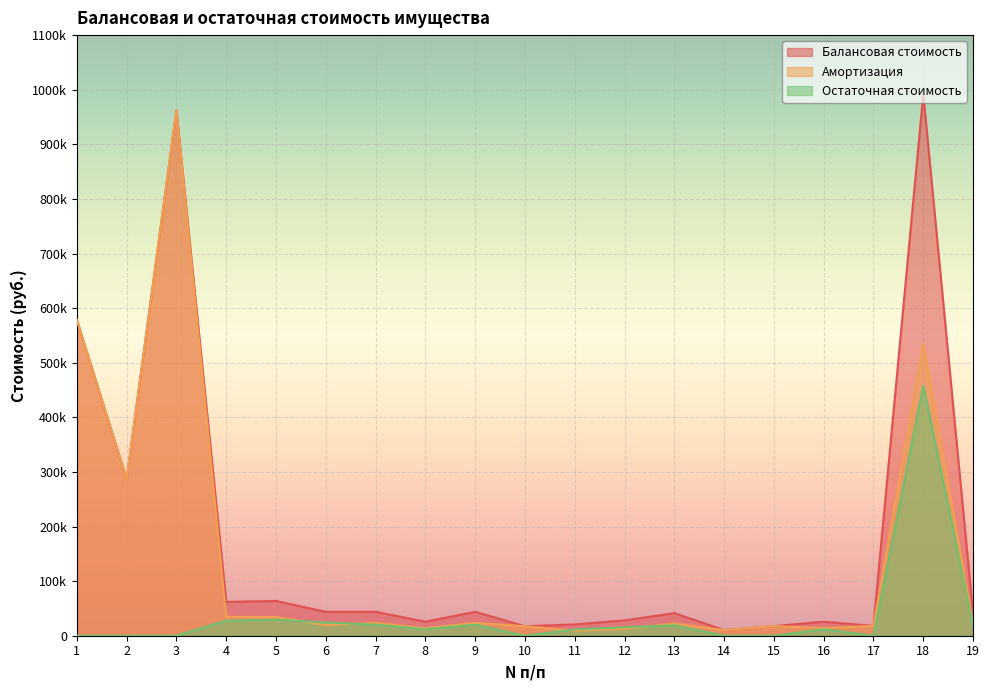

Which category has the highest value across all series?

18